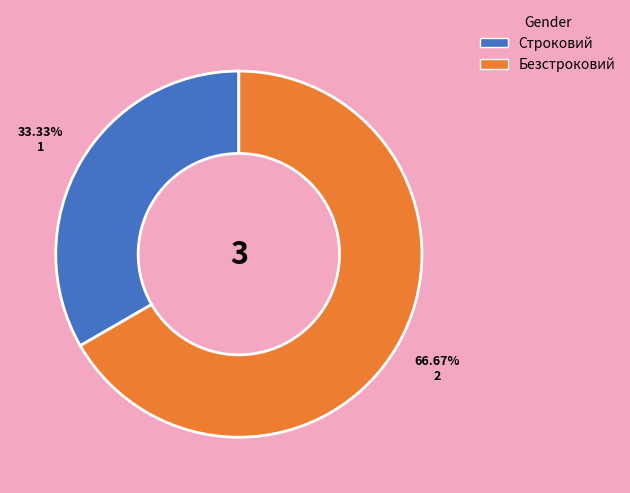

How much of the chart is everything except Строковий?

66.7%